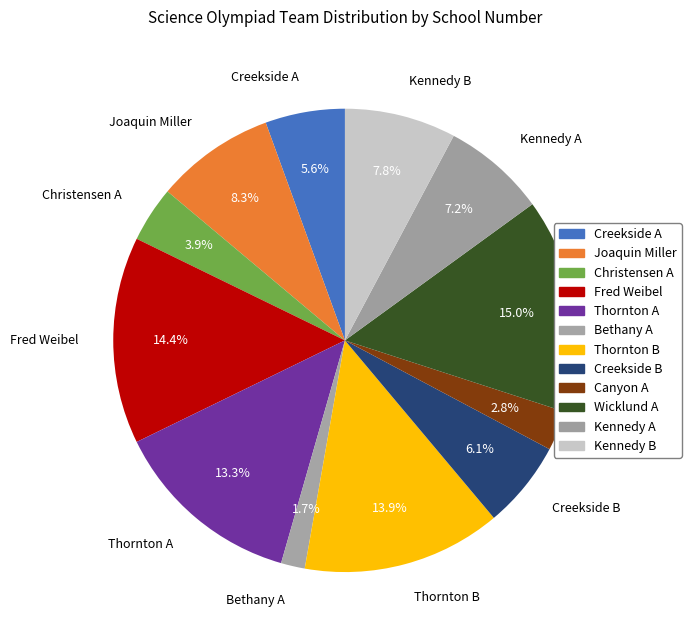

Which slice is the smallest?

Bethany A